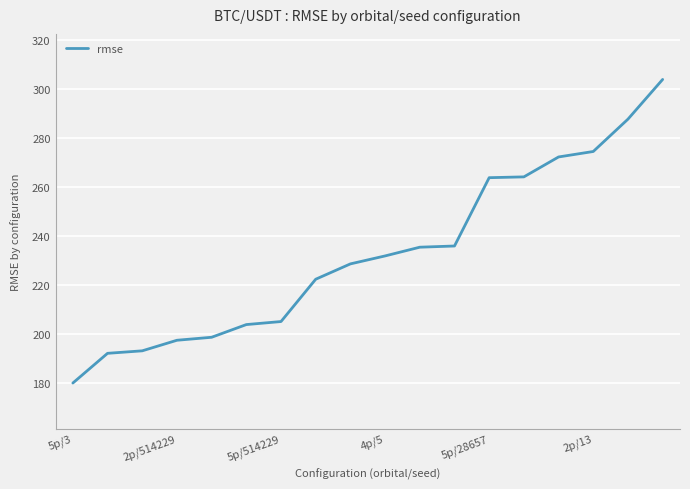

What is the difference between the second highest and minimum values?

107.7